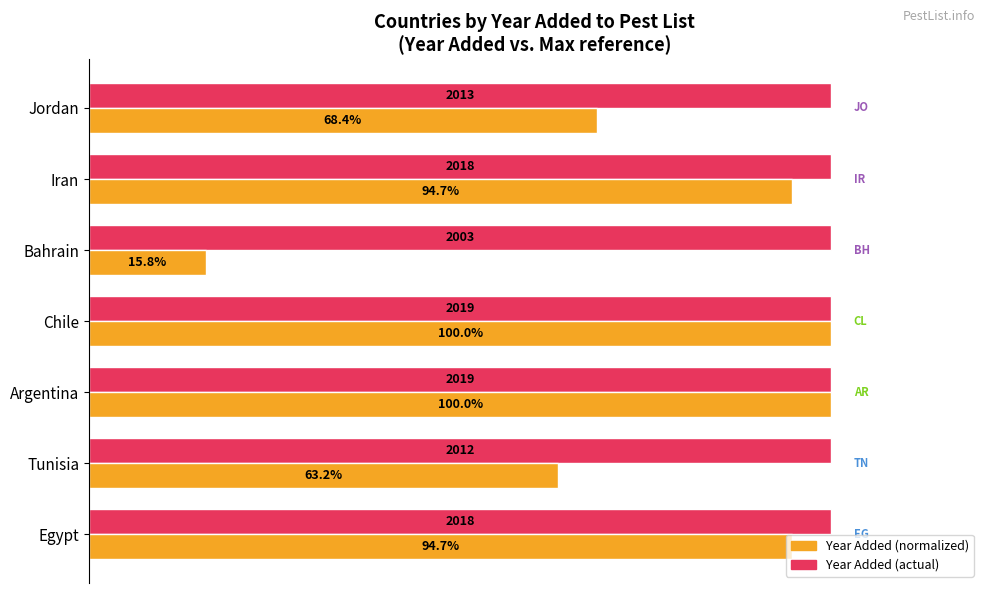

Which label corresponds to the smallest value in the chart?

Bahrain